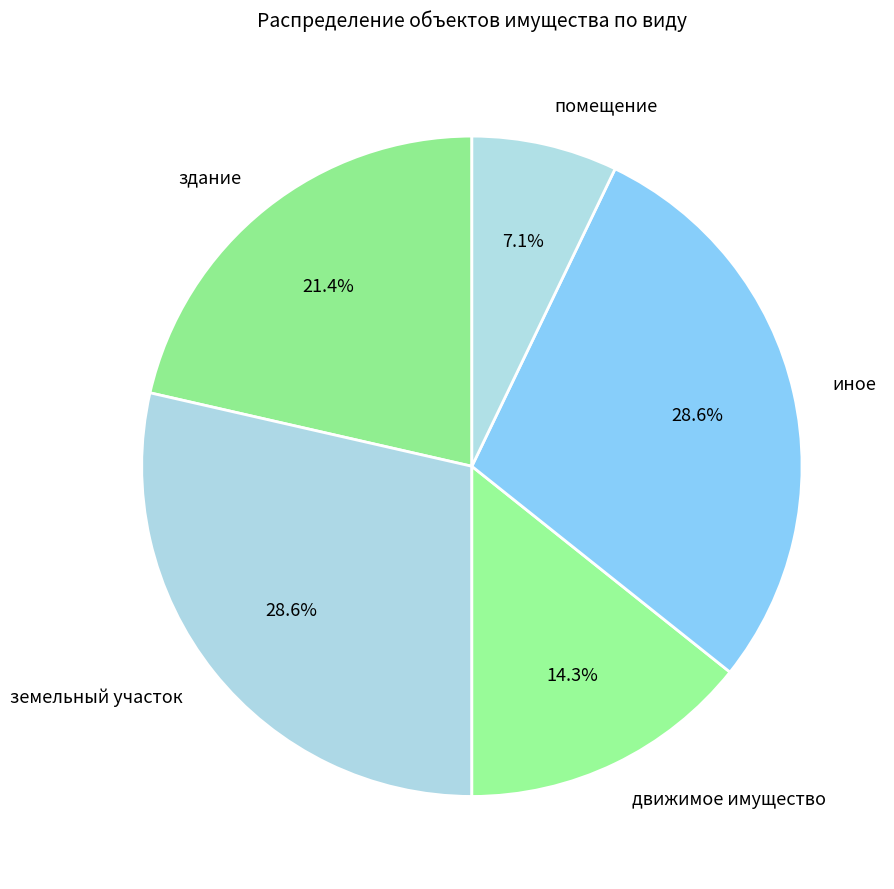

Is the sum of движимое имущество and иное greater than half?

No